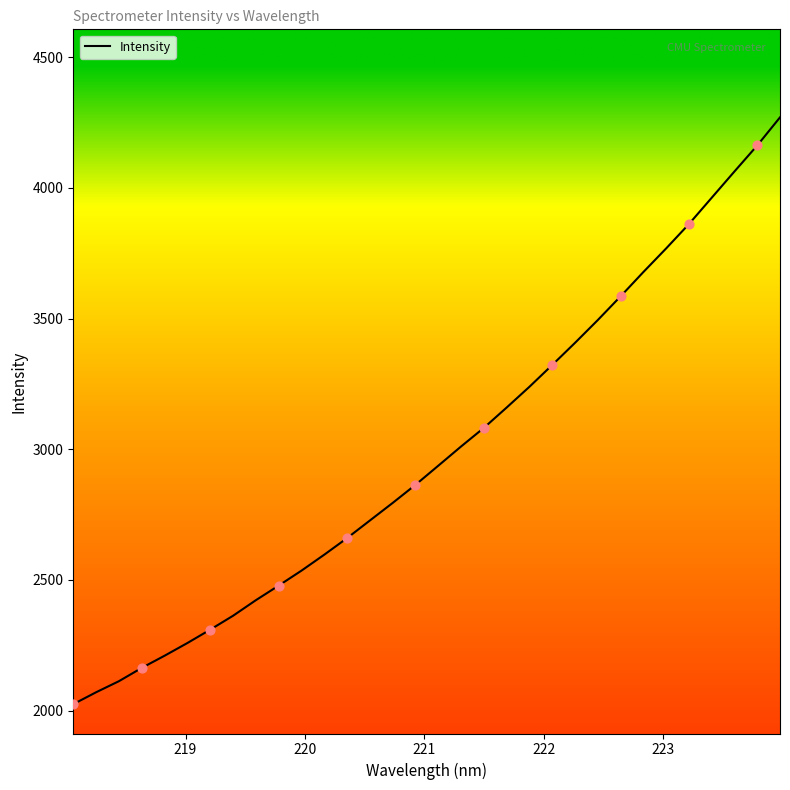

What is the difference between the maximum and minimum values?

2245.3